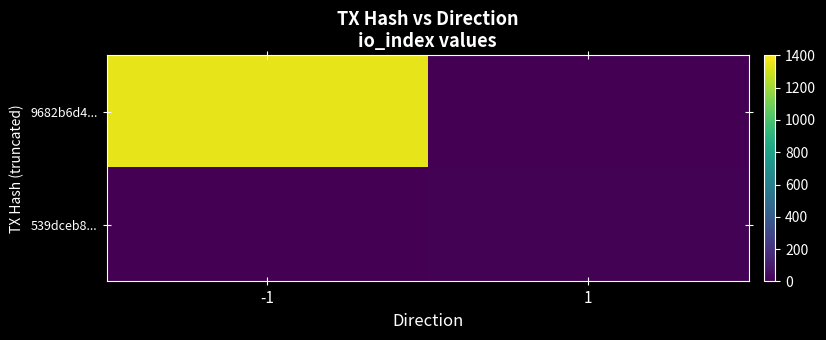

List the series in order of their peak value, lowest first.

539dceb8..., 9682b6d4...